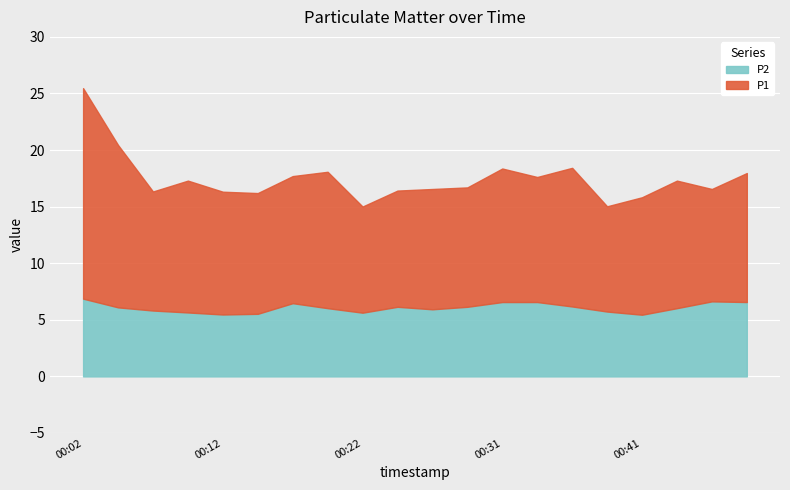

Does the chart display data point markers on the line(s)?

No